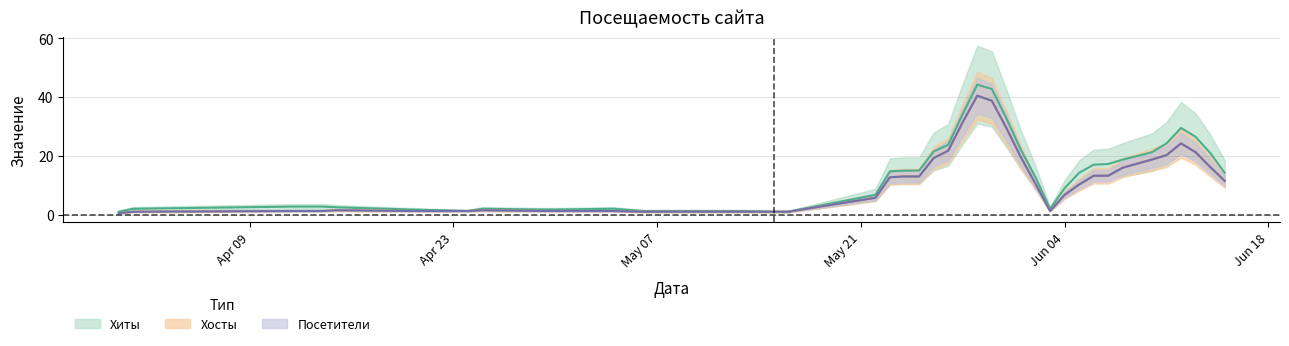

At which category does Хиты reach its first local valley?

2024-06-02